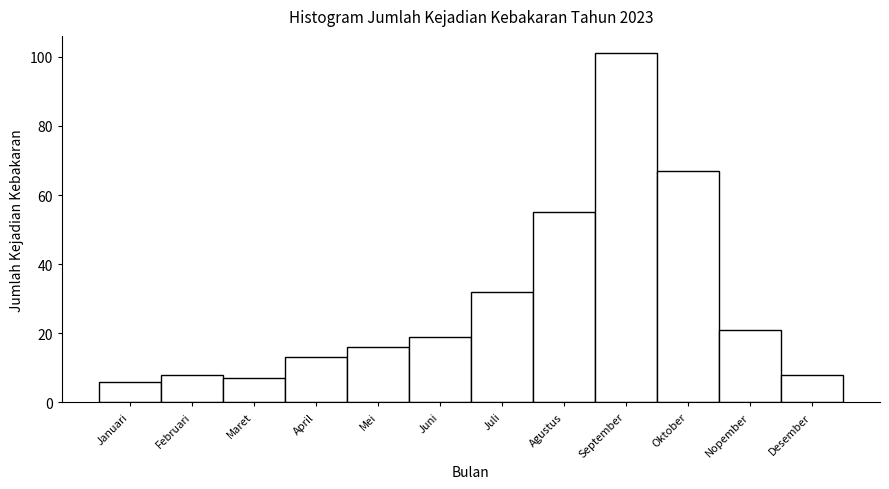

Reading left to right, extract all data points from this chart.

Januari=6	Februari=8	Maret=7	April=13	Mei=16	Juni=19	Juli=32	Agustus=55	September=101	Oktober=67	Nopember=21	Desember=8